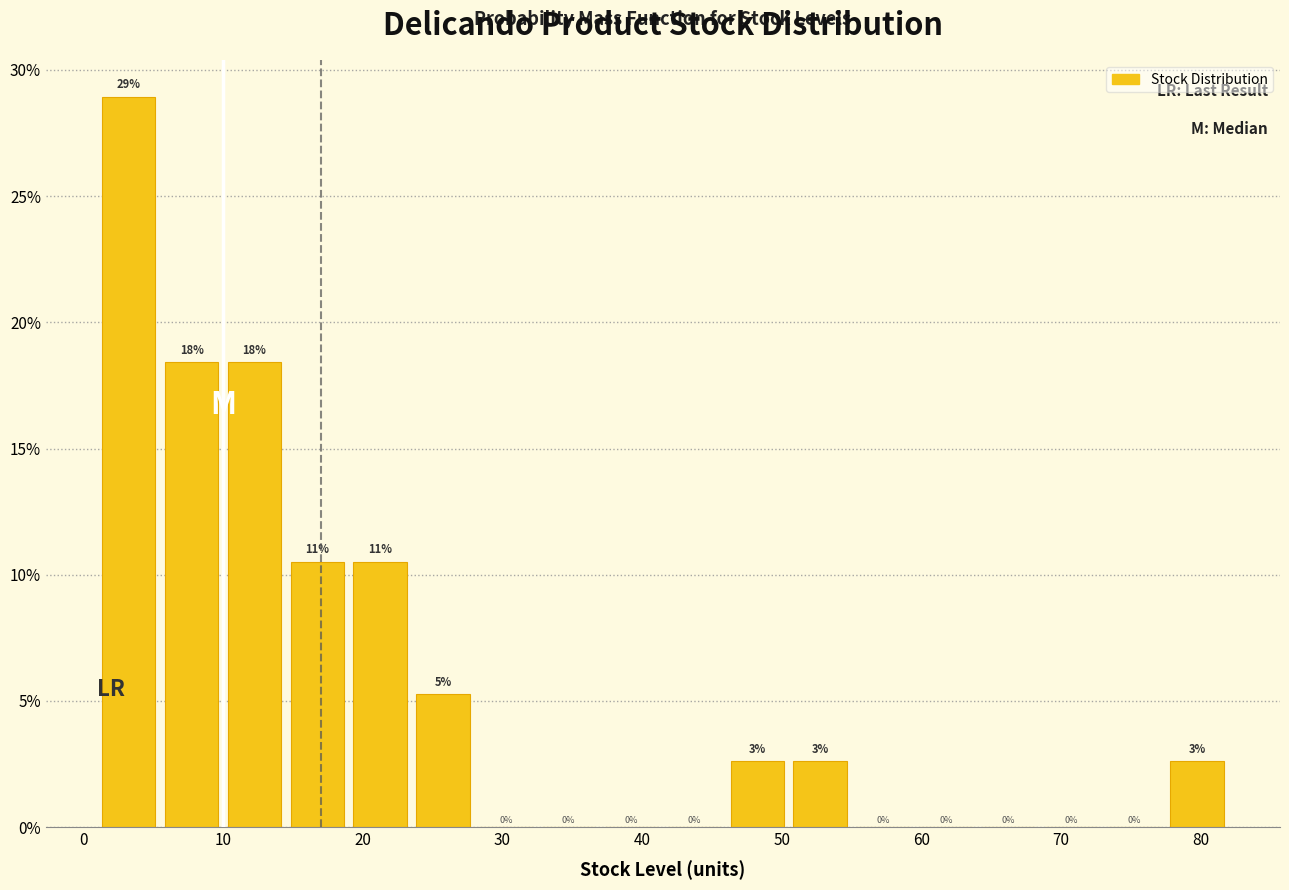

Which range on the x-axis has the tallest bar?

1.0 to 5.5